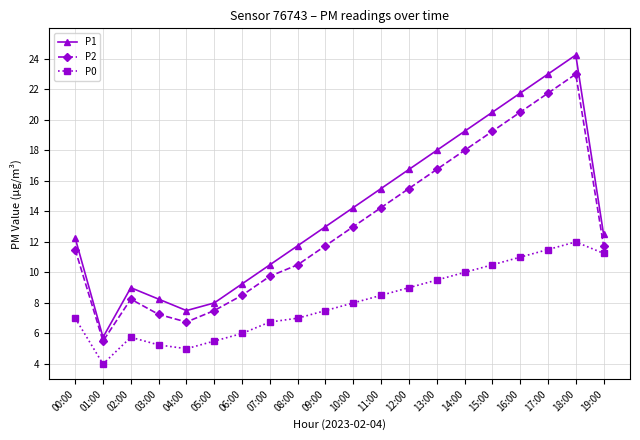

Which category has the lowest value in the P2 series?

01:00